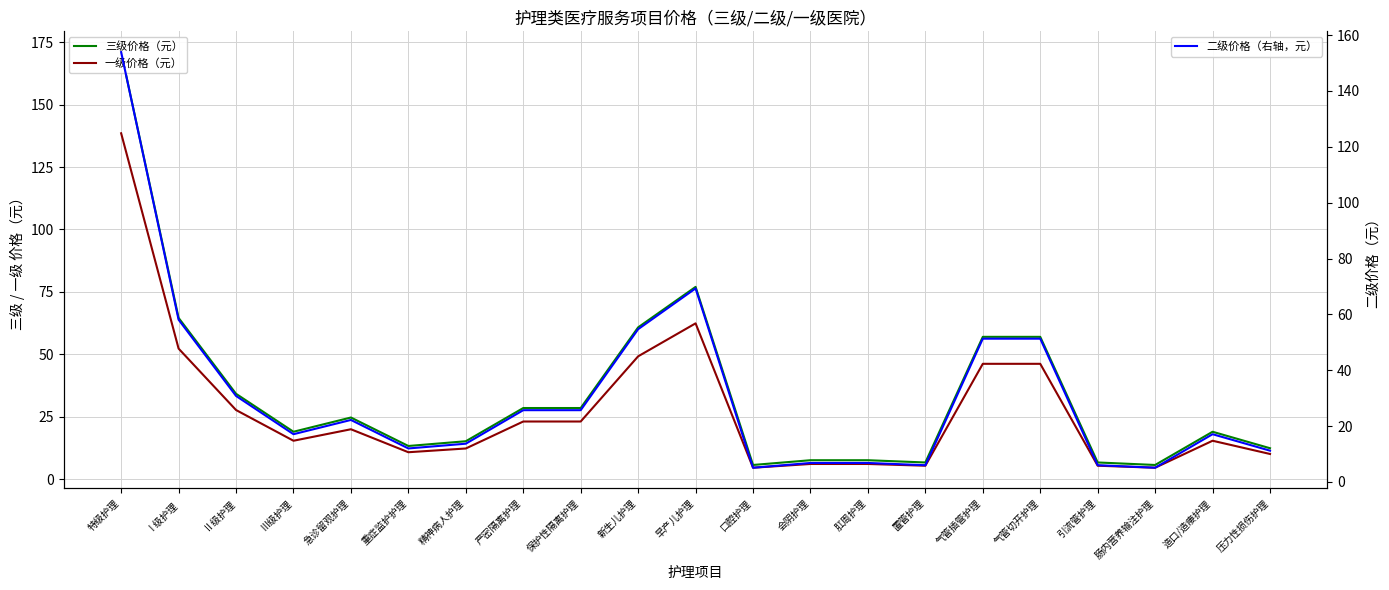

Reading right to left, transcribe all the data shown in this chart.

三级价格（元）: 12.4	19.0	5.7	6.7	57.0	57.0	6.7	7.6	7.6	5.7	77.0	60.8	28.5	28.5	15.2	13.3	24.7	19.0	34.2	64.6	171.0
一级价格（元）: 10.1	15.4	4.6	5.4	46.2	46.2	5.4	6.1	6.1	4.6	62.4	49.2	23.1	23.1	12.3	10.8	20.0	15.4	27.7	52.3	138.5
二级价格（右轴，元）: 11.2	17.1	5.1	6.0	51.3	51.3	6.0	6.8	6.8	5.1	69.3	54.7	25.7	25.7	13.7	12.0	22.2	17.1	30.8	58.1	153.9